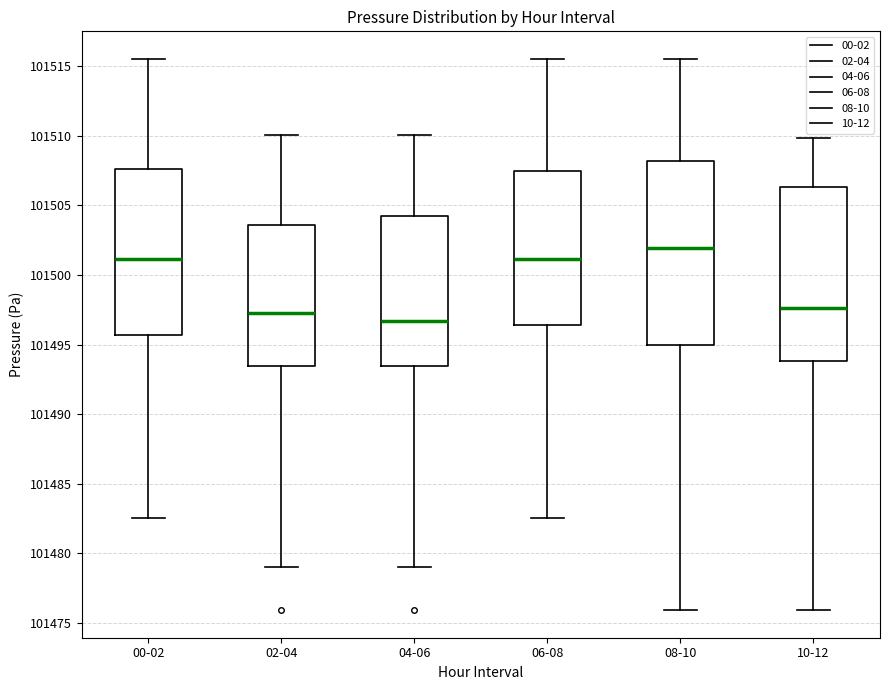

Reading left to right, read every box against the y-axis: the position of its median line, the range the box covers, and the ends of its whiskers. The values are not printed on the chart, so give them approximately, as read against the axis.

00-02: median 101501.0, box 101495.5 to 101507.5, whiskers 101482.5 to 101515.5
02-04: median 101497.0, box 101493.5 to 101503.5, whiskers 101479.0 to 101510.0
04-06: median 101496.5, box 101493.5 to 101504.0, whiskers 101479.0 to 101510.0
06-08: median 101501.0, box 101496.5 to 101507.5, whiskers 101482.5 to 101515.5
08-10: median 101502.0, box 101495.0 to 101508.0, whiskers 101476.0 to 101515.5
10-12: median 101497.5, box 101494.0 to 101506.5, whiskers 101476.0 to 101510.0